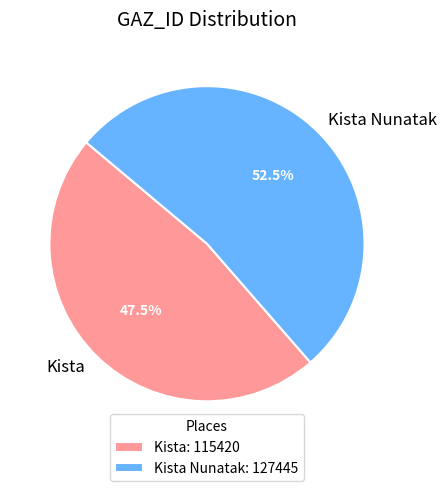

How many segments does this pie chart have?

2